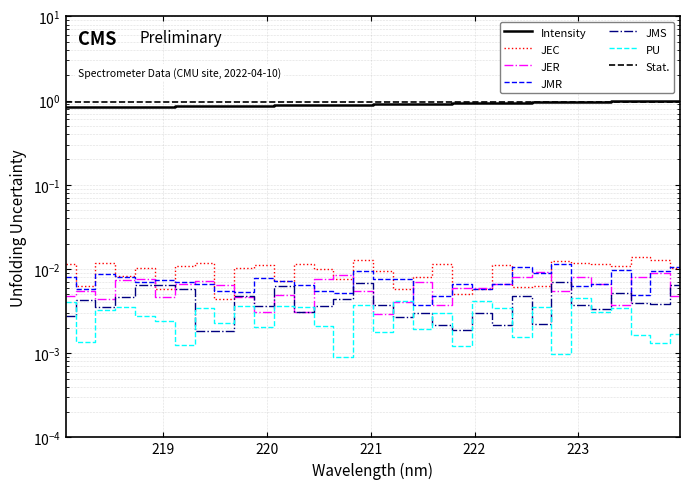

Which has a higher value, 218.6332 or 221.6902?

221.6902